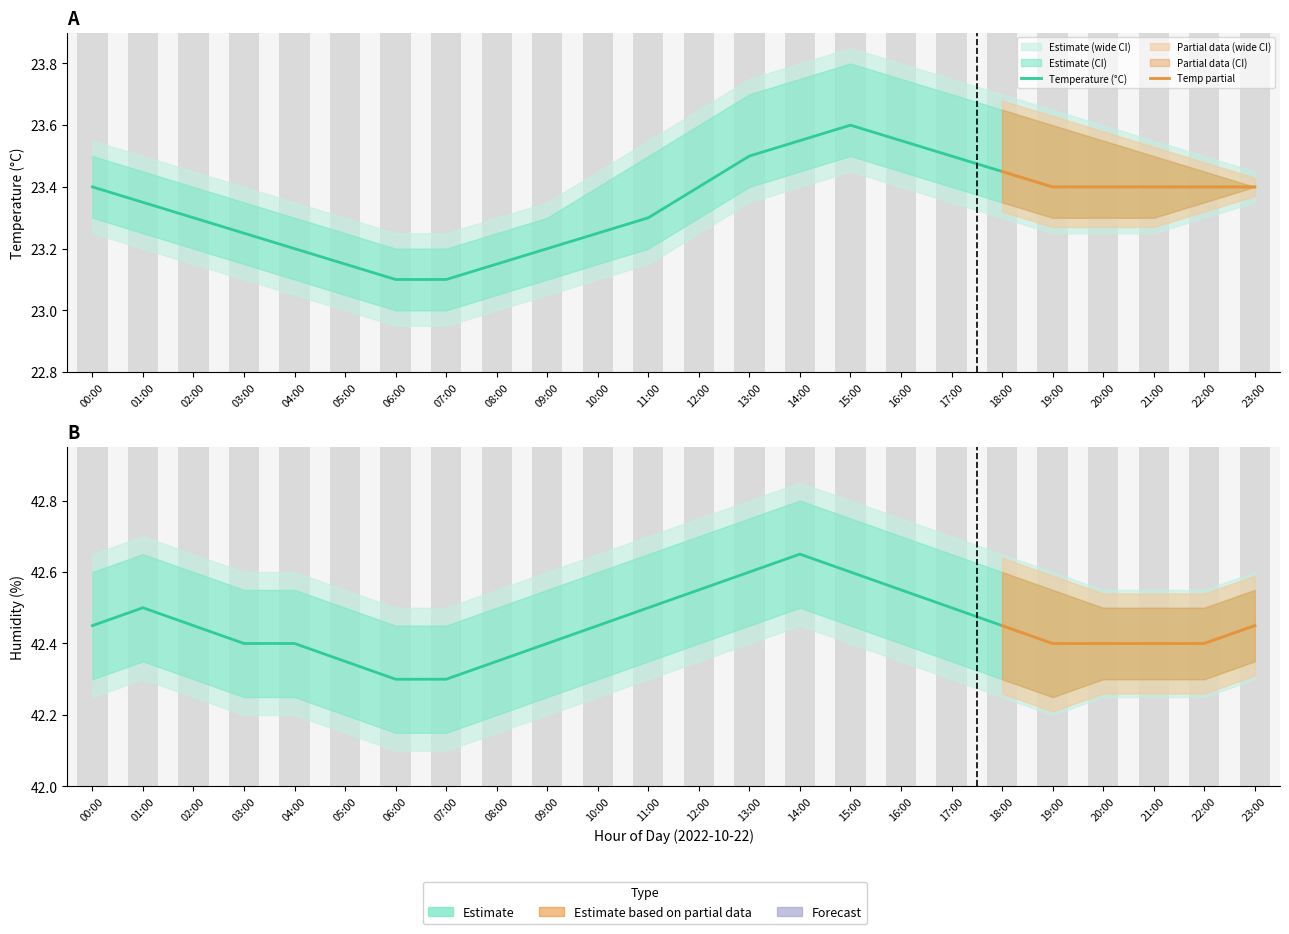

What is the difference between the second highest and second lowest values in the temperature_lower series?

0.9